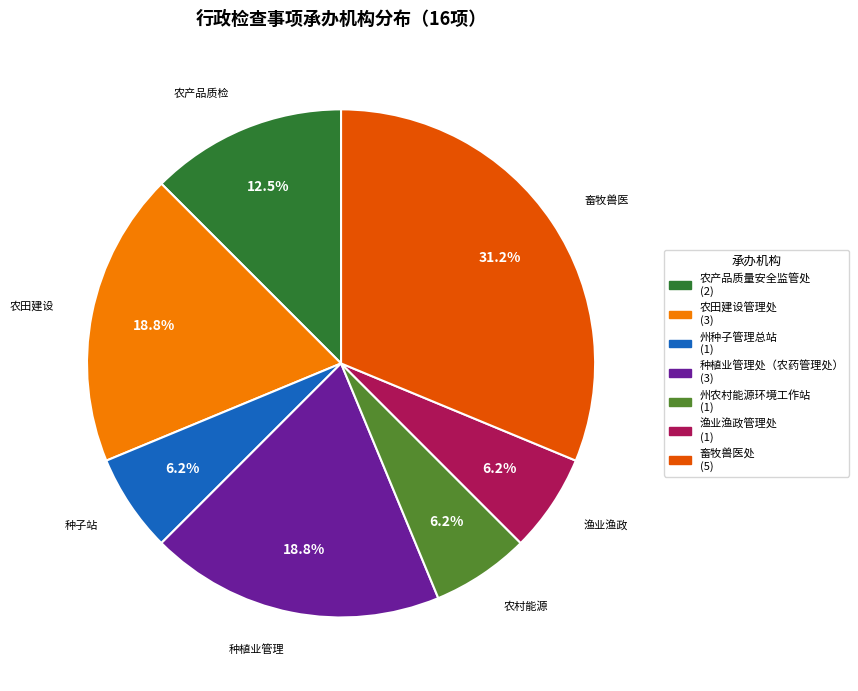

Does any single category account for the majority?

No